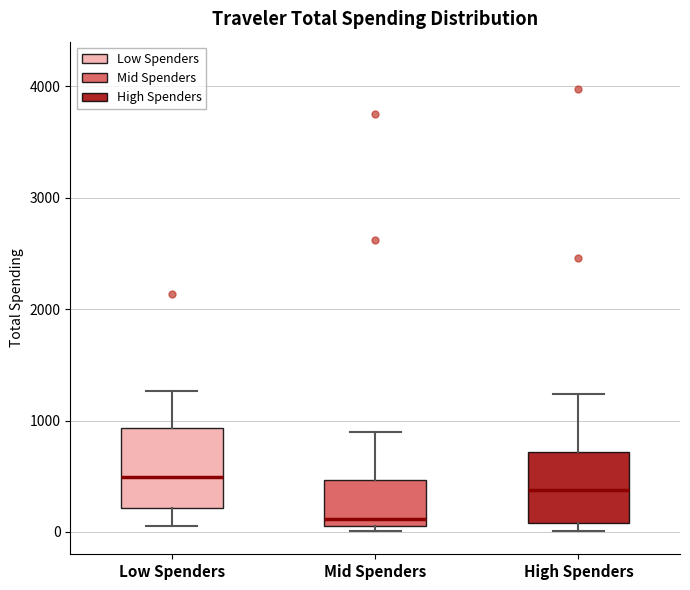

Which box's median line is the highest?

Low Spenders